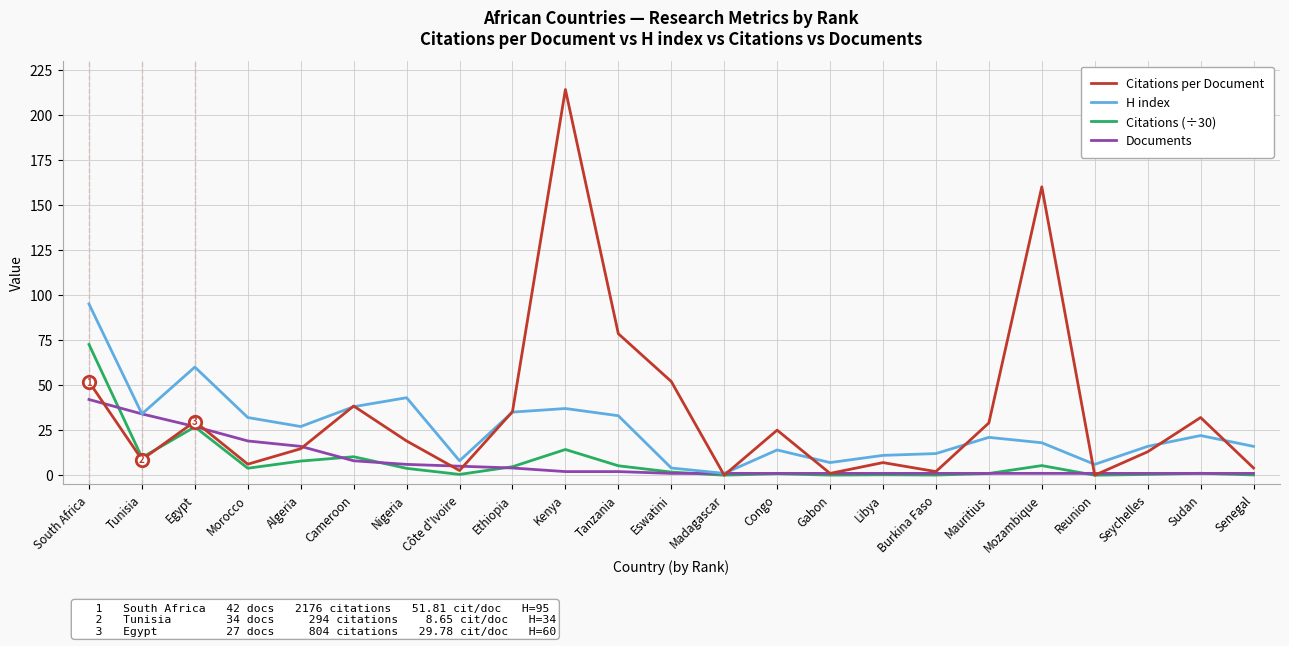

Between Libya and Mauritius, which series saw the biggest shift?

Citations per Document